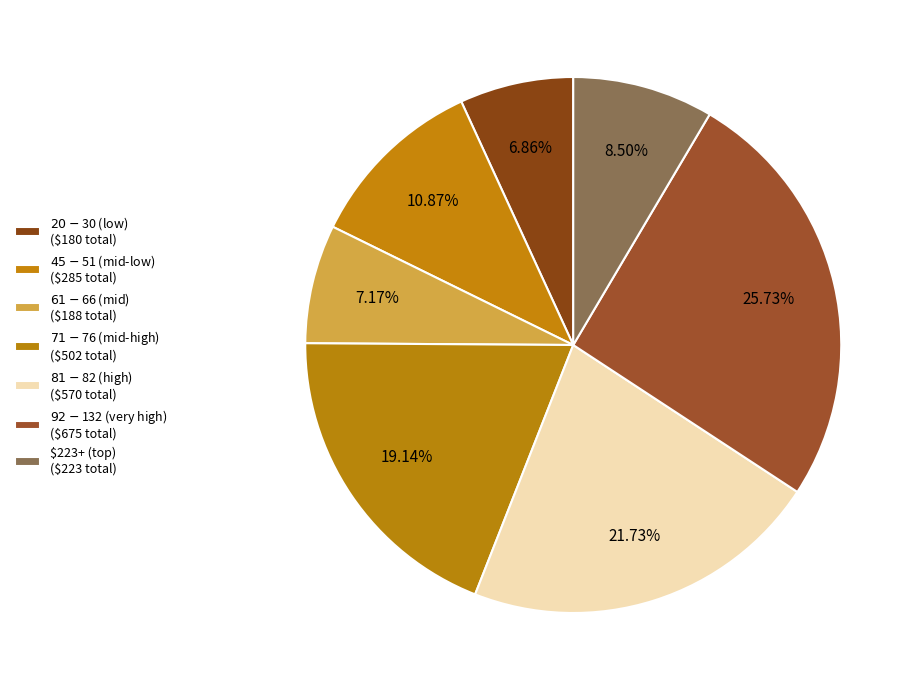

How many slices are in this pie chart?

7